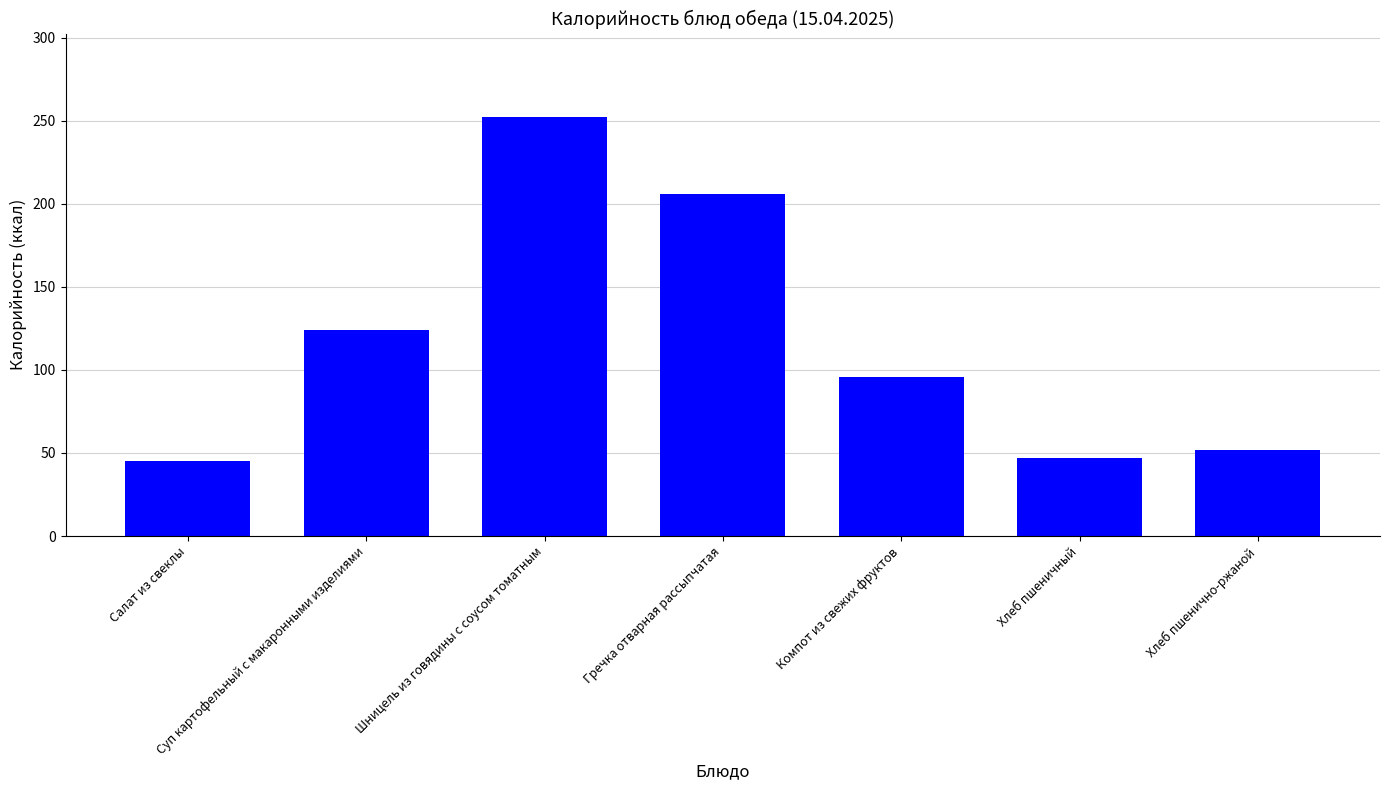

Reading left to right, what are all the values shown in this chart?

Салат из свеклы=45	Суп картофельный с макаронными изделиями=124	Шницель из говядины с соусом томатным=252	Гречка отварная рассыпчатая=206	Компот из свежих фруктов=96	Хлеб пшеничный=47	Хлеб пшенично-ржаной=52